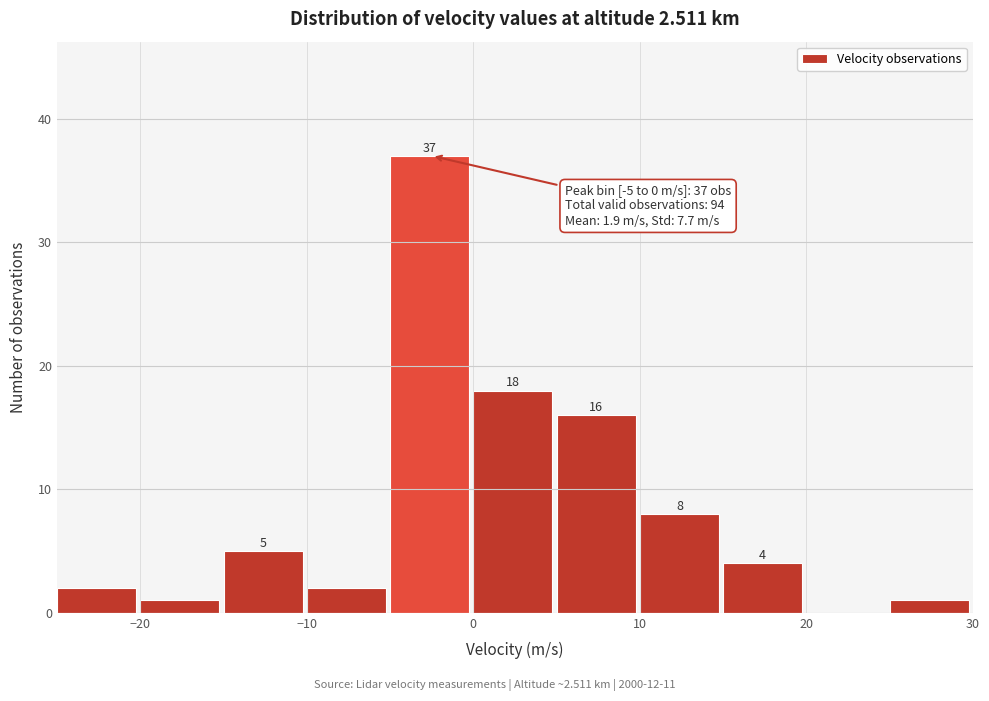

Over which range of the x-axis is the bar tallest?

-5 to 0